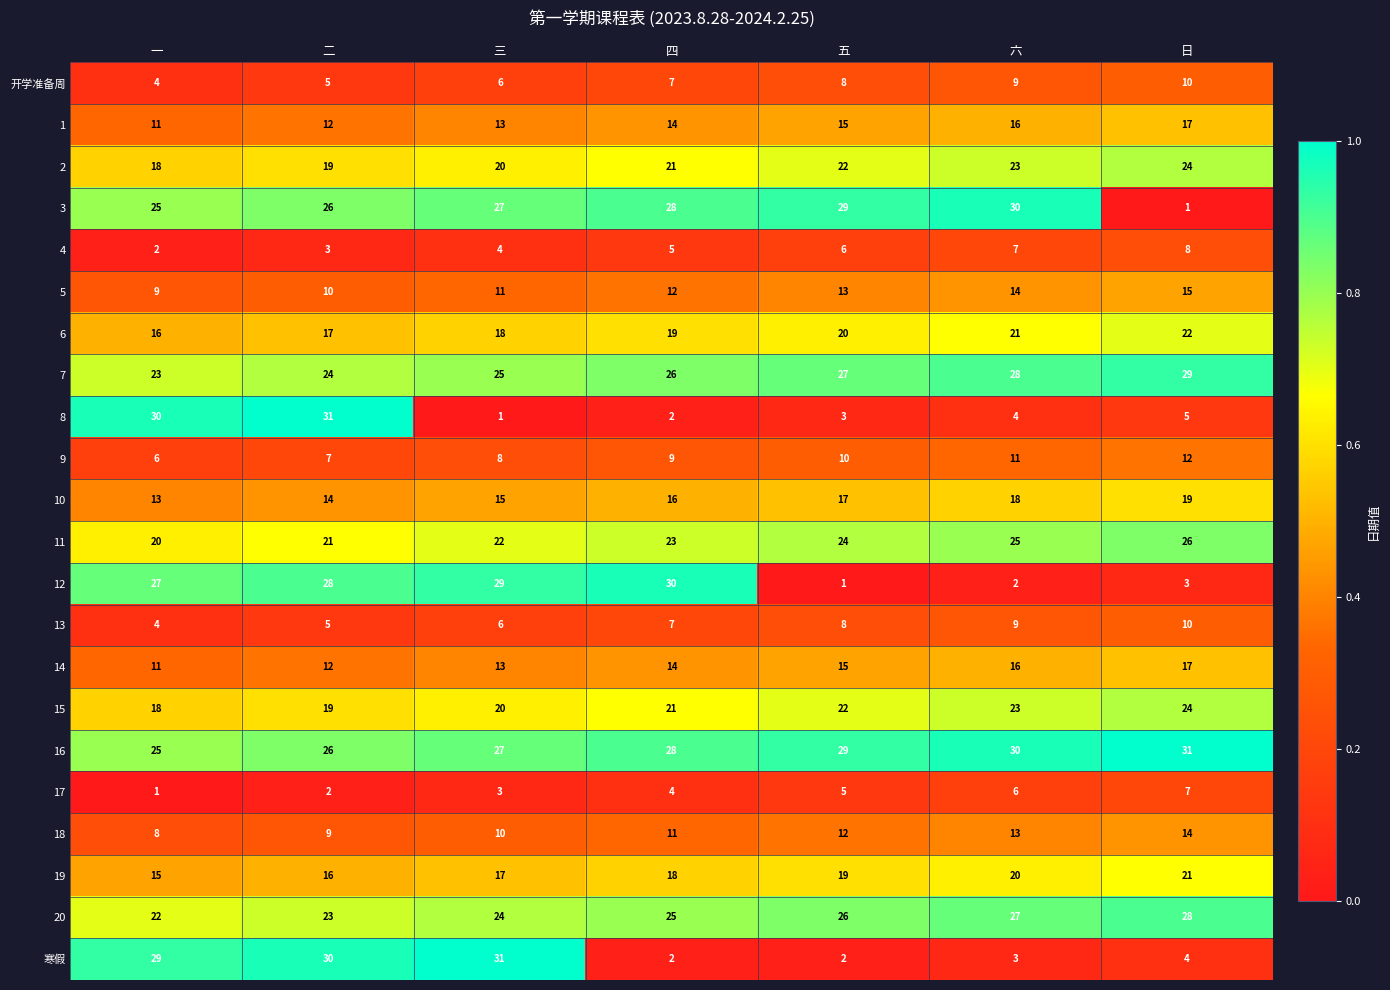

What is the difference between the highest and lowest values at 二?

29